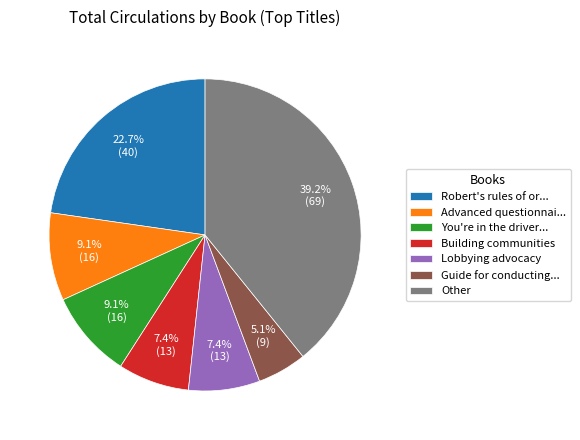

Does any single category account for the majority?

No